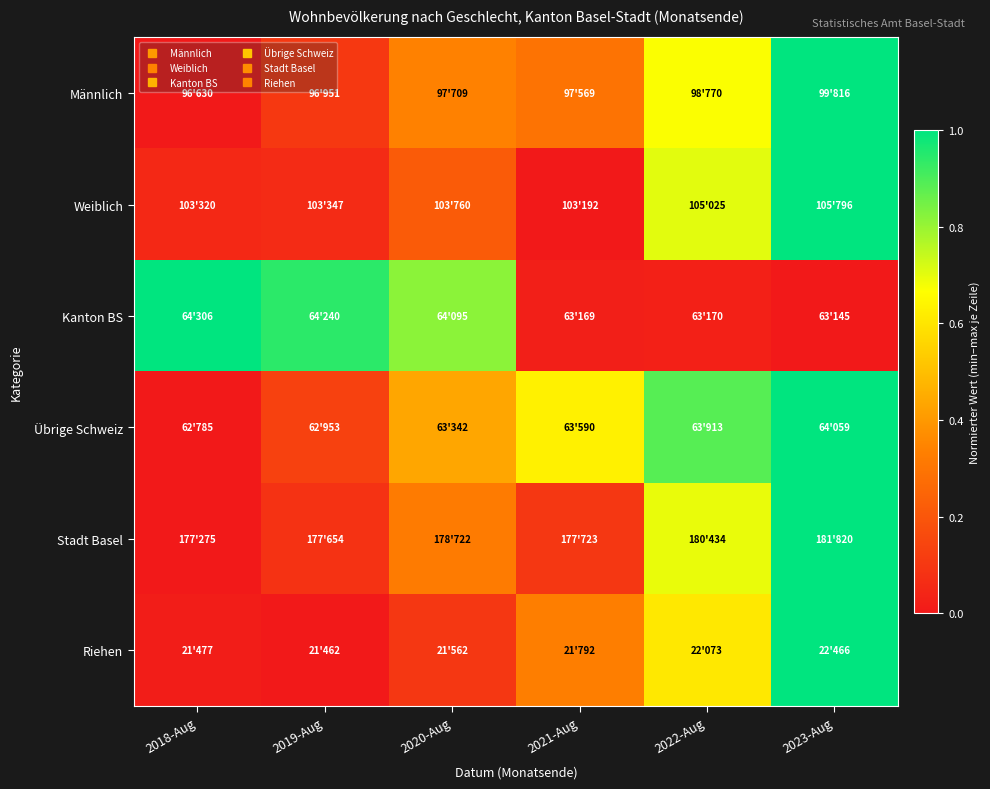

What is the spread (max minus min) of values at 2019-Aug?

0.9